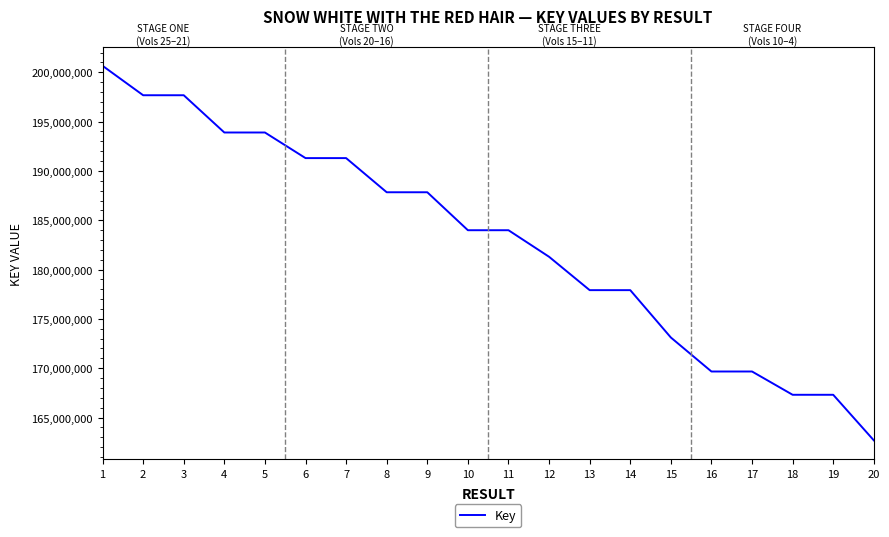

What is the difference between the values at 4 and 7?

2595424